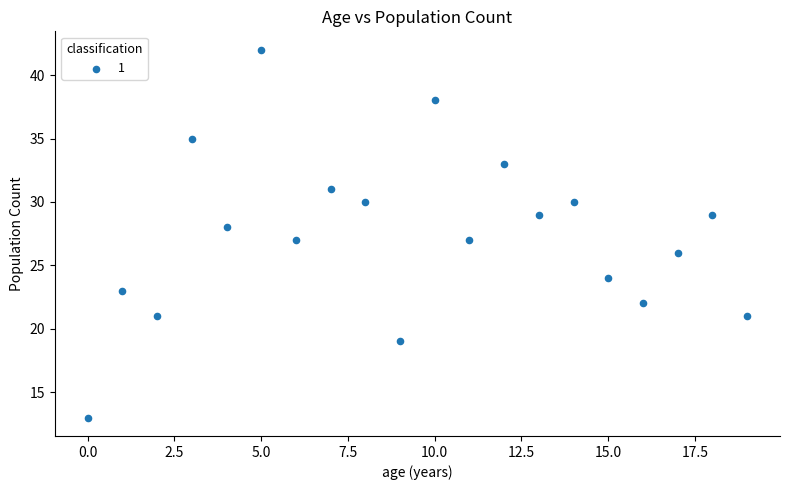

What is the range of Y values (max minus min)?

29